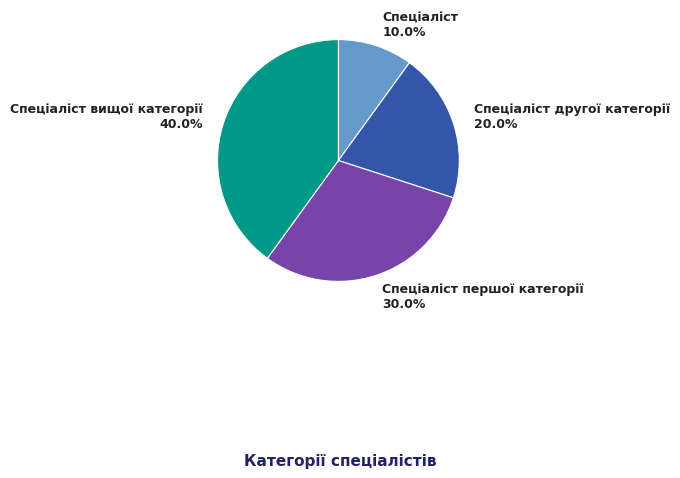

Which has a higher value, Спеціаліст вищої категорії or Спеціаліст?

Спеціаліст вищої категорії